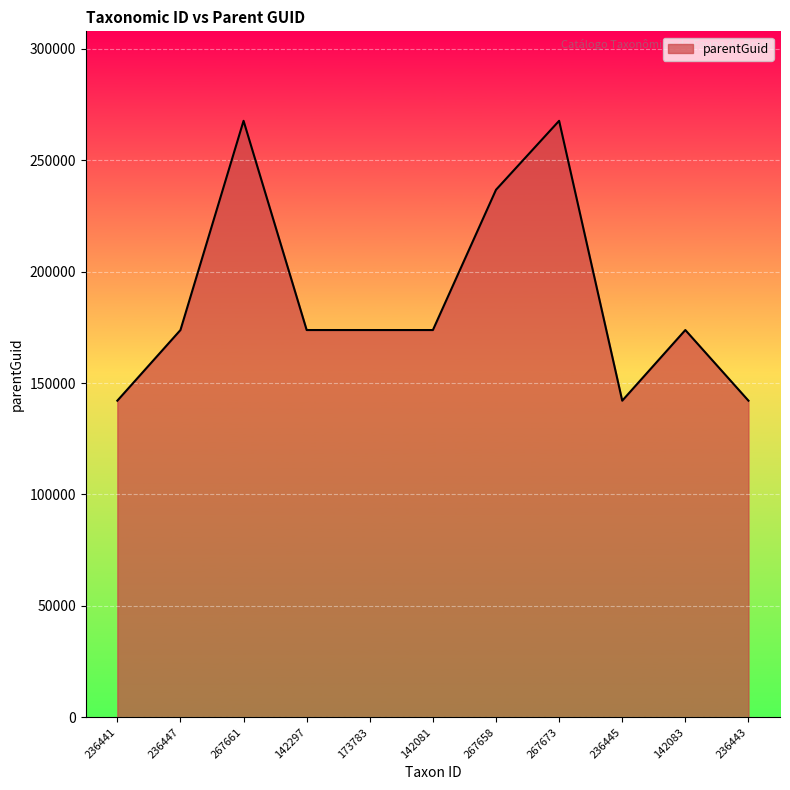

What is the difference between the values at 142083 and 142297?

3